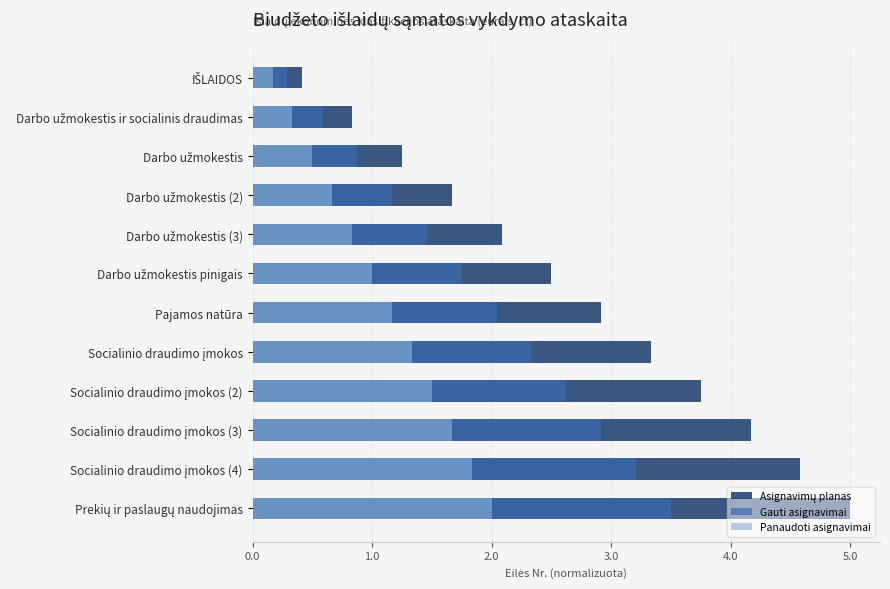

How many series are shown in this chart?

3